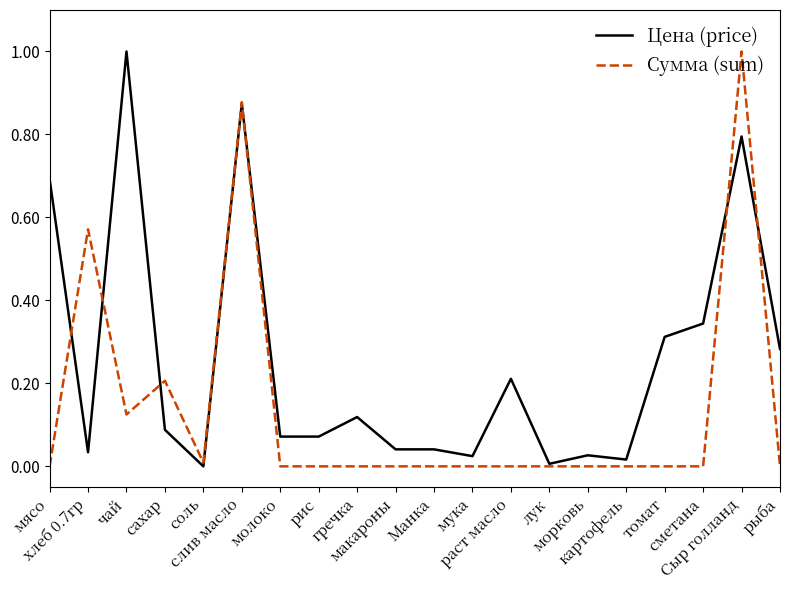

What is the highest value of the Сумма (sum) series?

1.0